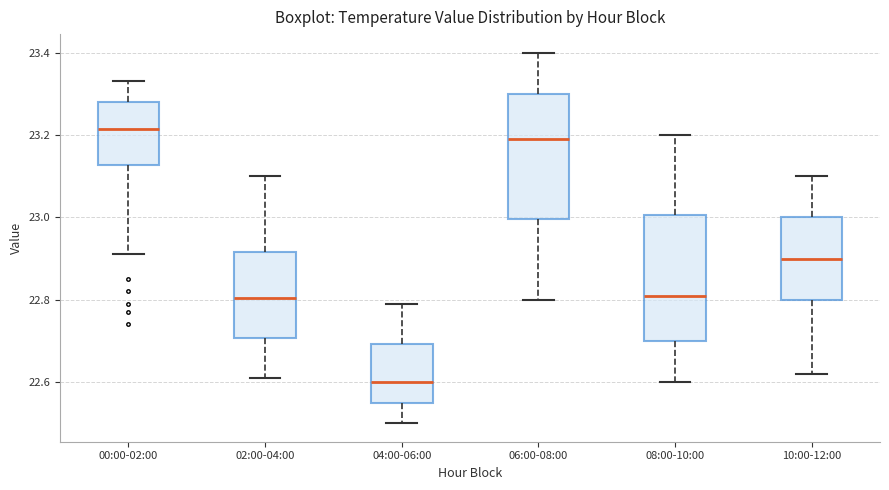

Where is the upper edge of the box for 00:00-02:00 on the y-axis? The values are not printed on the chart, so give them approximately, as read against the axis.

23.28